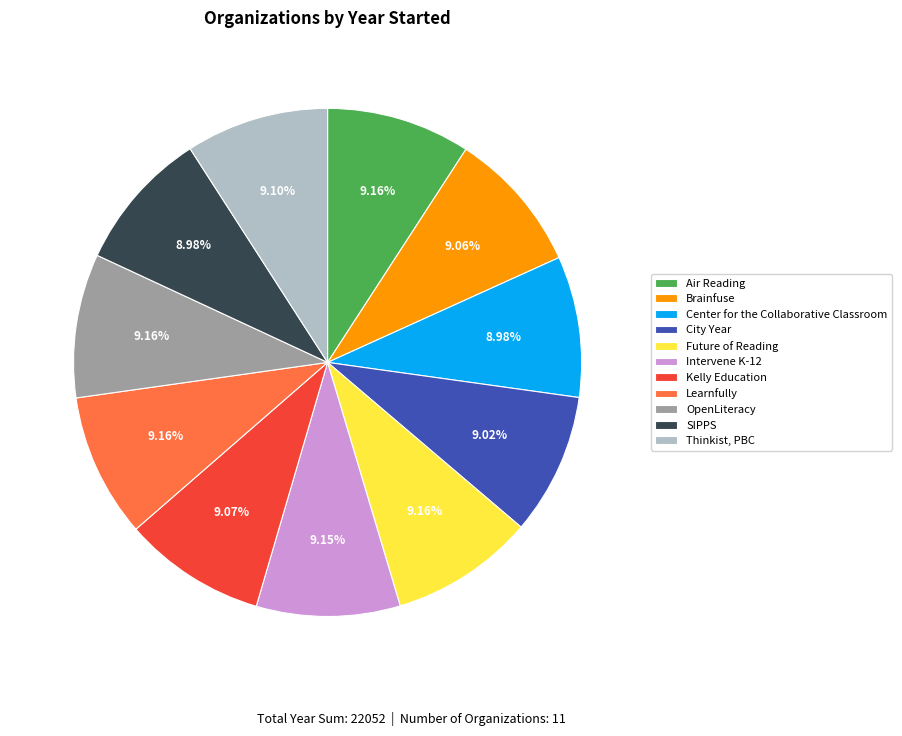

To the nearest percent, what is the combined percentage of OpenLiteracy and Intervene K-12?

18%